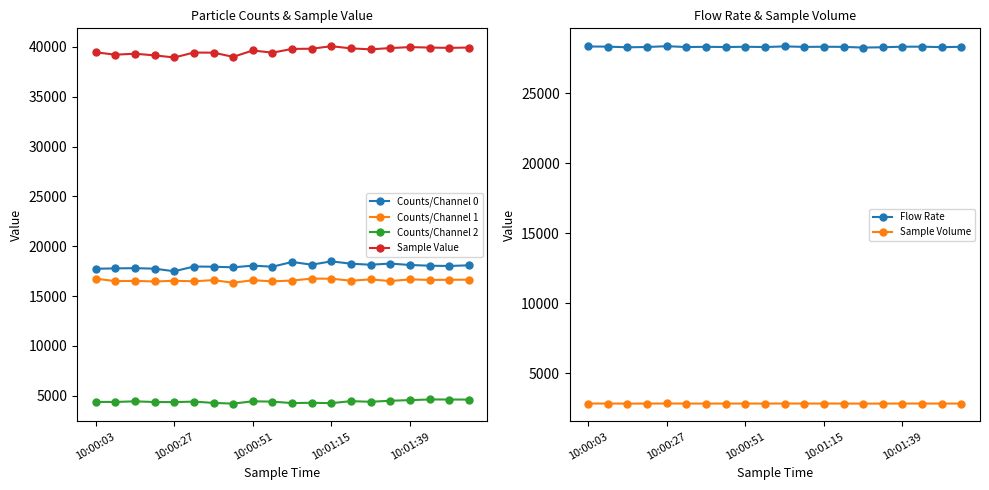

The Sample Volume series shows 2829.2 at 15. True or false?

True